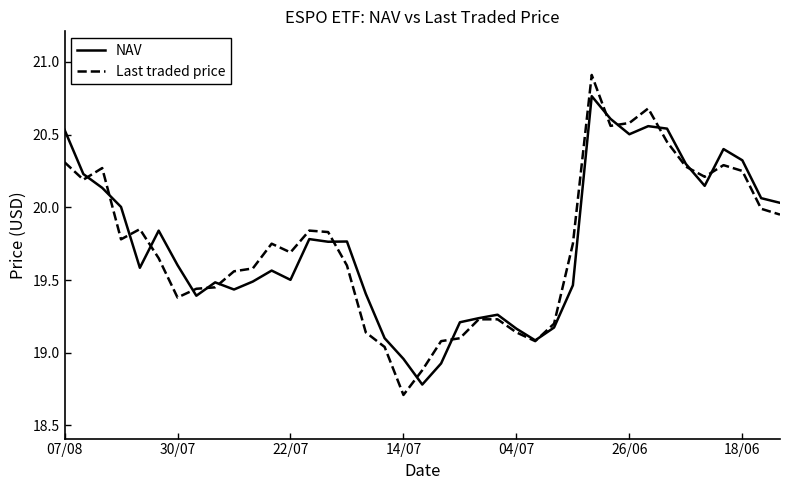

What is the minimum value for Last traded price?

18.7